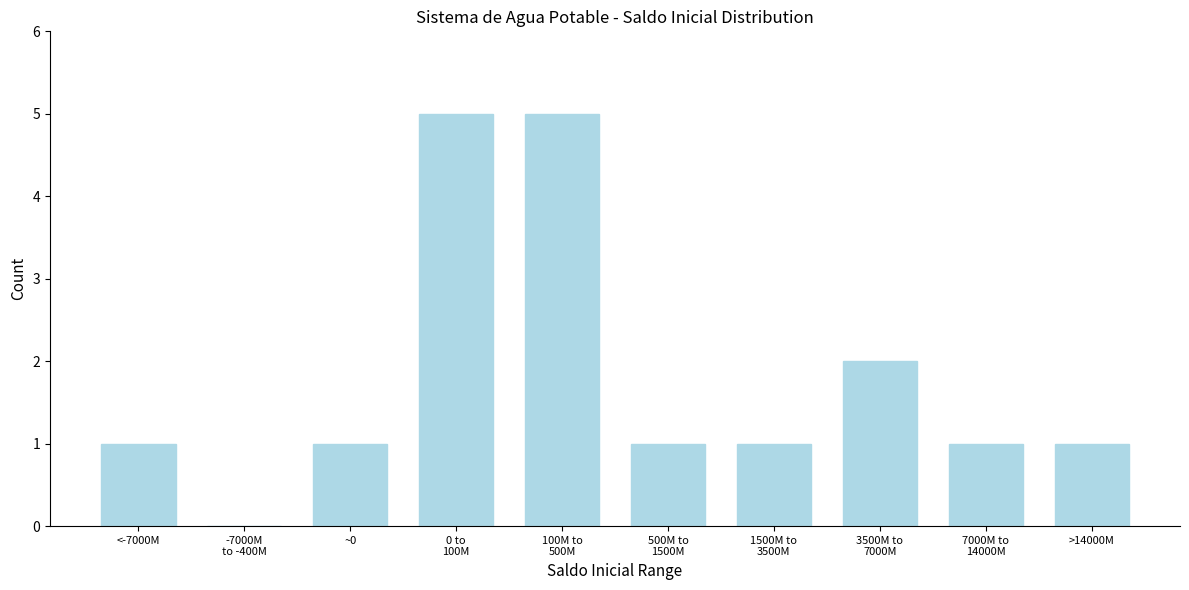

What is the sum of all values?

18